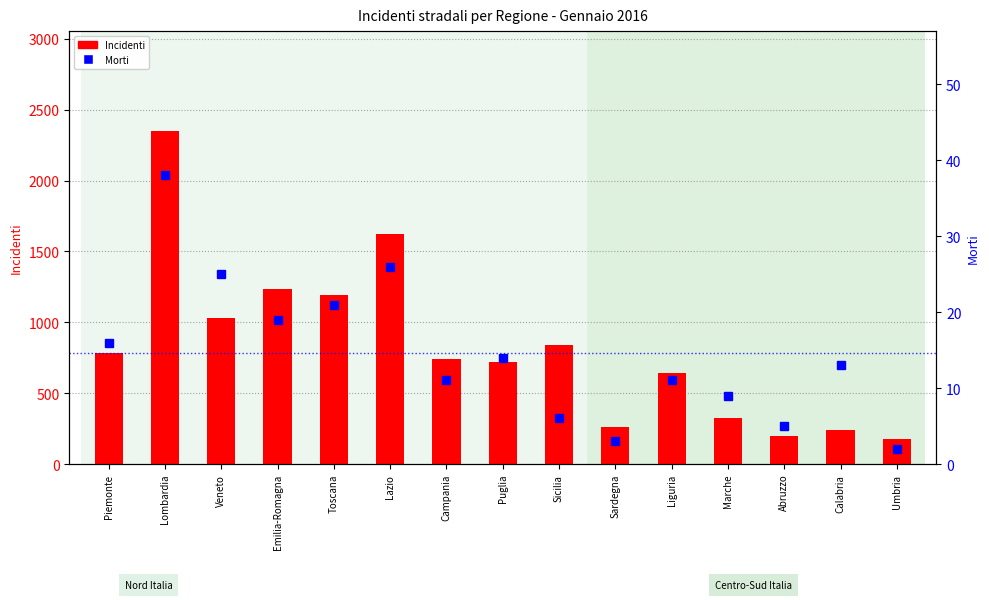

Which series has the largest total across all categories?

Incidenti